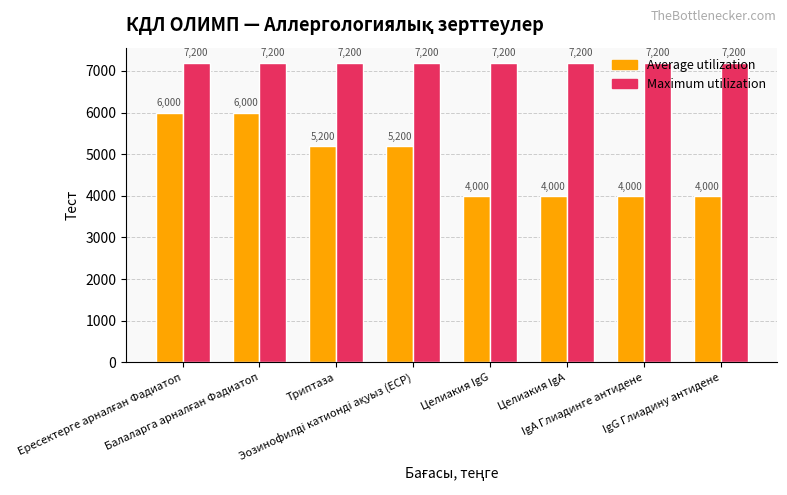

How many distinct data groups are displayed?

2